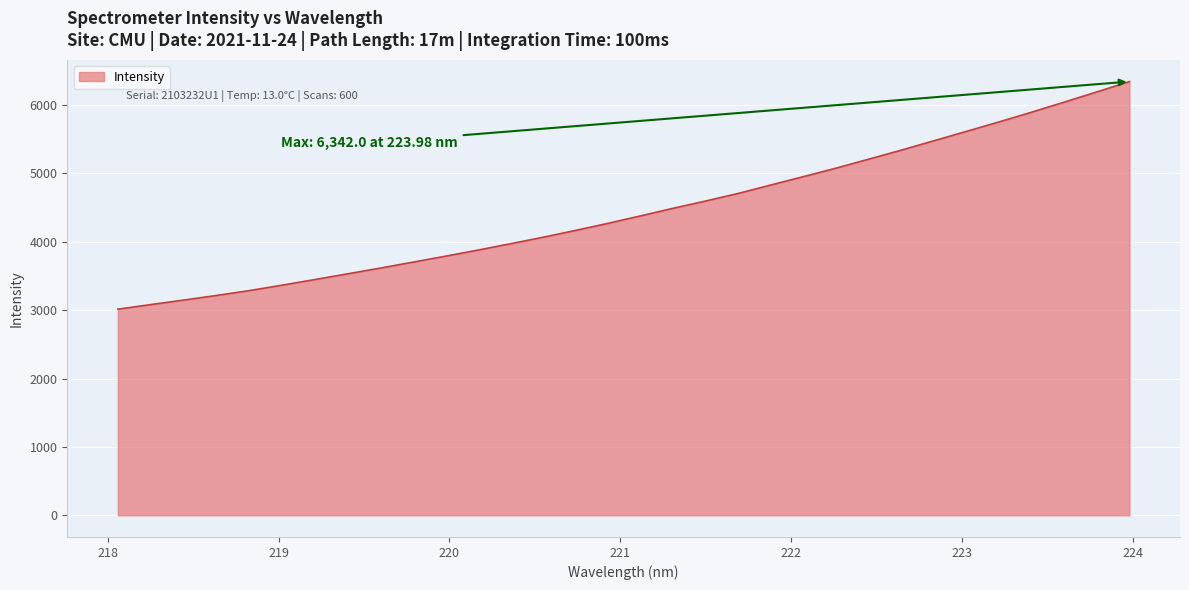

What is the smallest value displayed?

3014.1